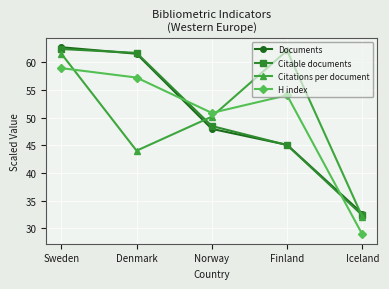

The H index series shows 28.9 at Iceland. True or false?

True